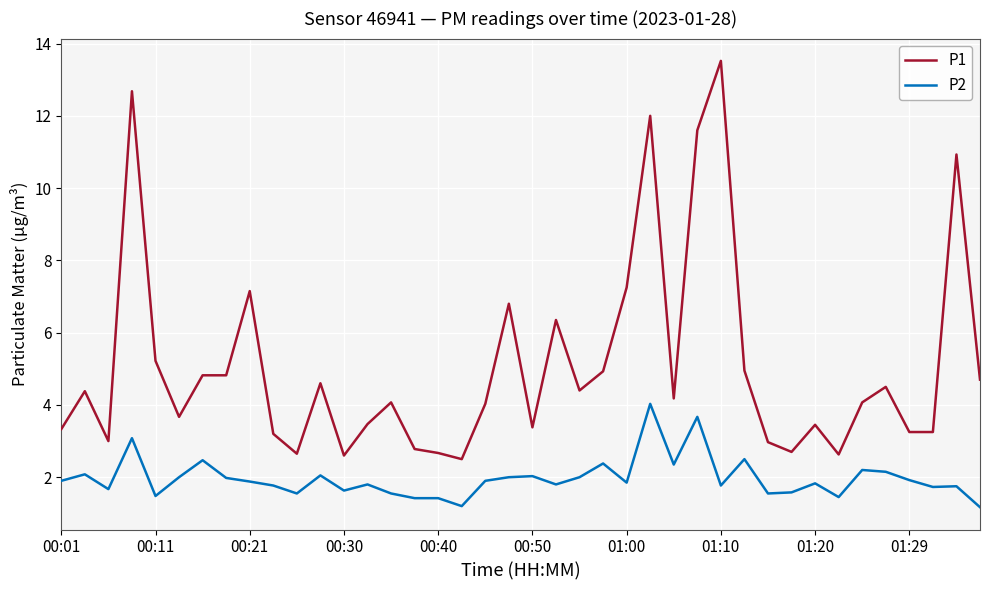

Which series has the largest total across all categories?

P1